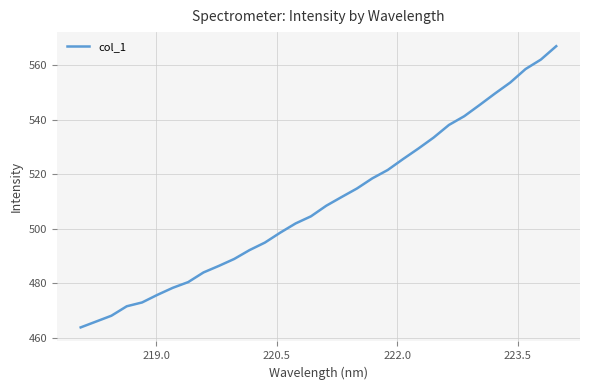

Count the number of categories in the chart.

32